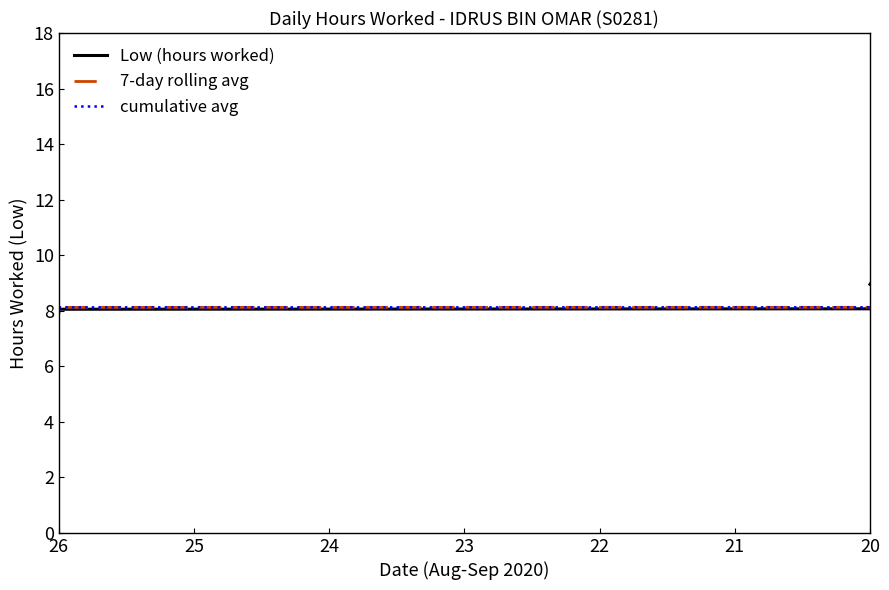

Rank the series by their average value, from lowest to highest.

cumulative avg, 7-day rolling avg, Low (hours worked)